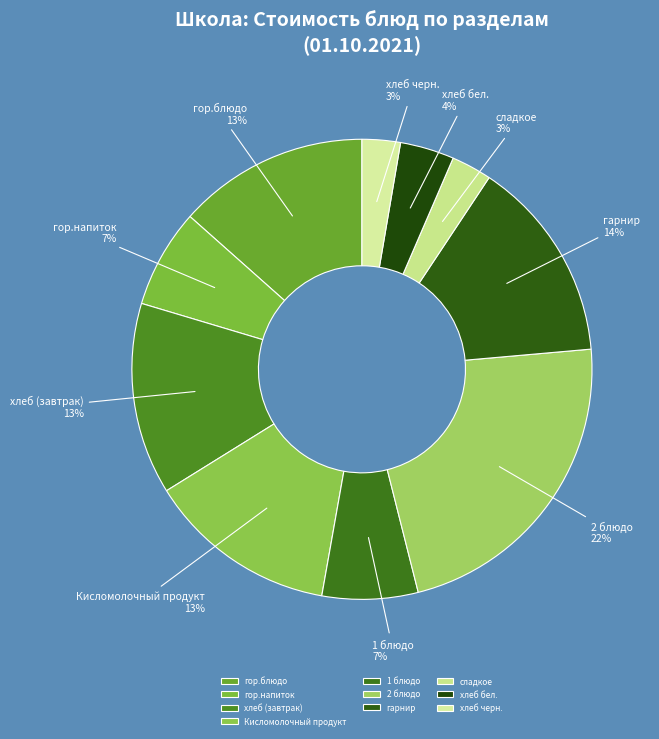

Which category has the biggest portion of the pie?

2 блюдо